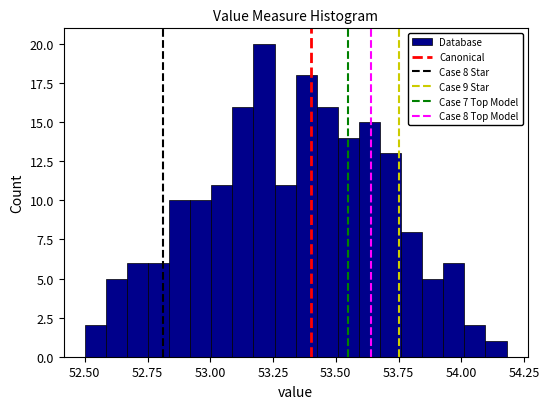

Read against the x-axis, roughly where is the centre of the tallest bar?

53.20